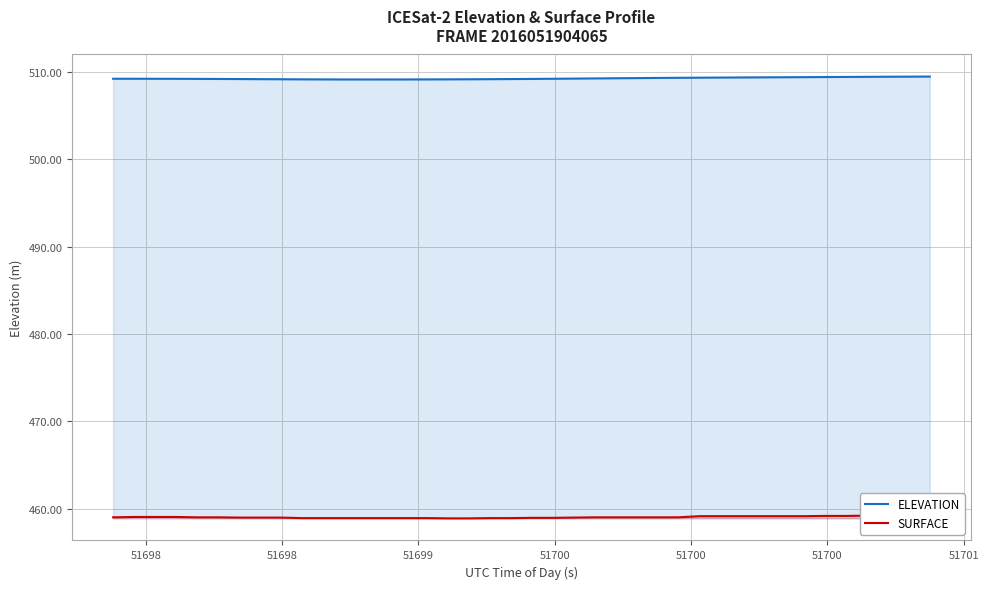

What is the difference between the second highest and minimum values in the SURFACE series?

0.3